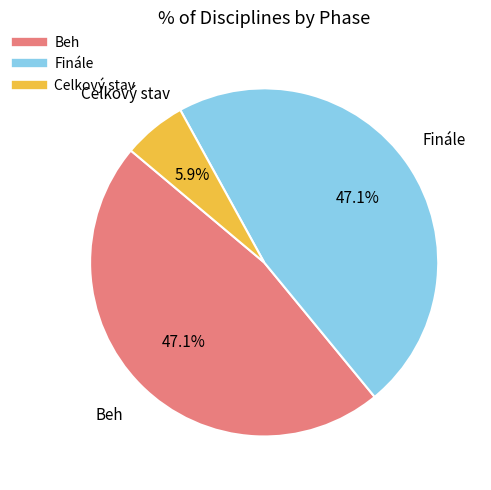

Is there a majority slice in this chart?

No